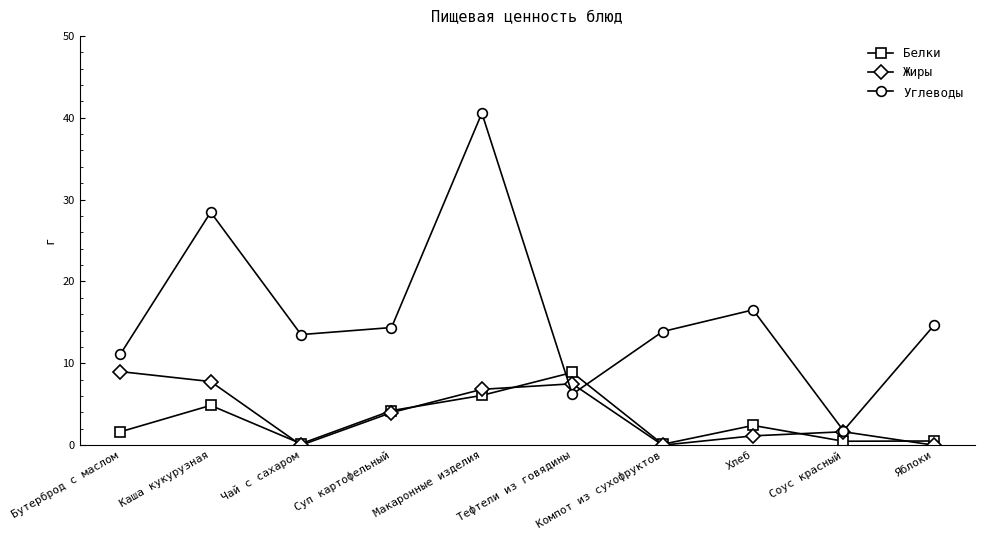

At which category does Жиры reach its first local valley?

Чай с сахаром